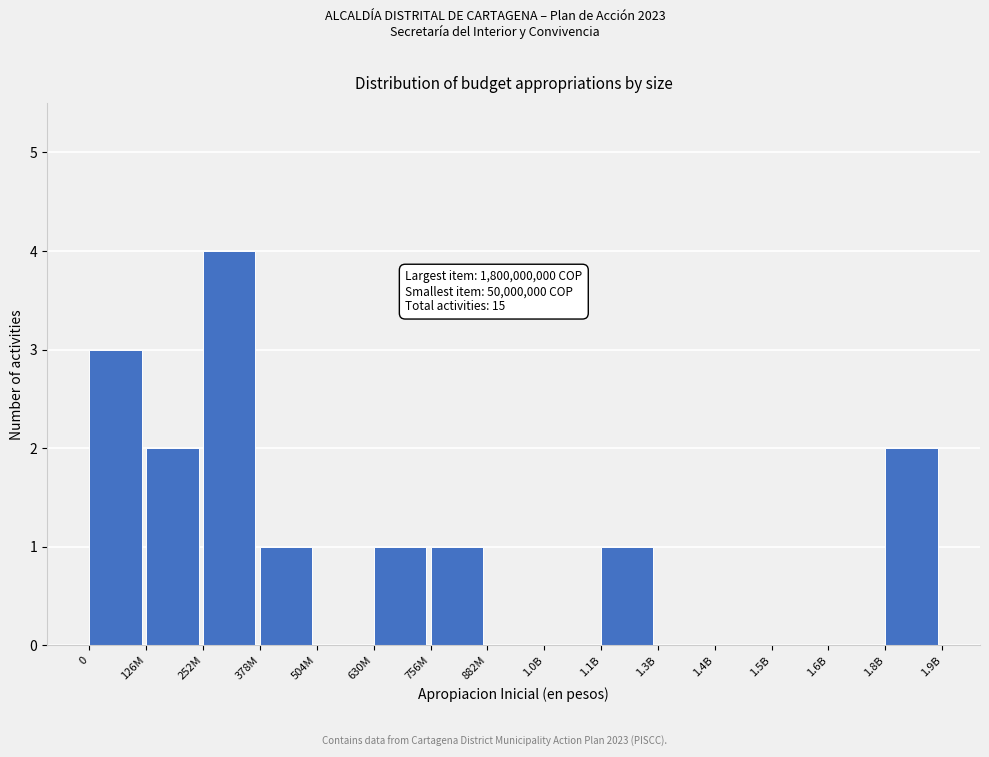

Reading left to right, what are all the values shown in this chart?

0=3	126M=2	252M=4	378M=1	504M=0	630M=1	756M=1	882M=0	1.0B=0	1.1B=1	1.3B=0	1.4B=0	1.5B=0	1.6B=0	1.8B=2